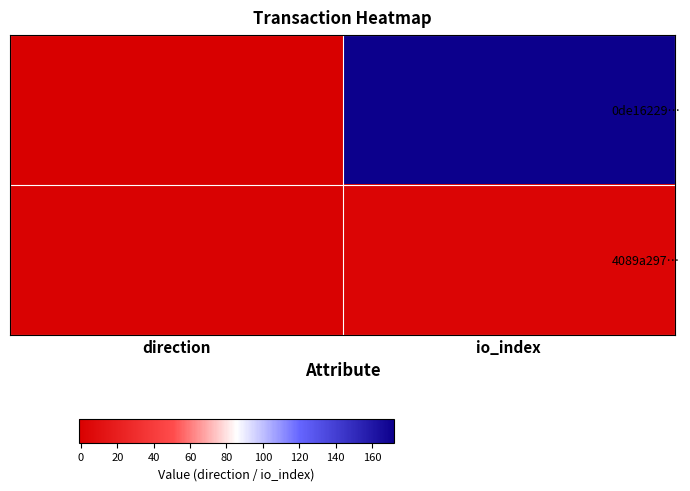

What is the sum of the 0de16229… values at direction and io_index?

171